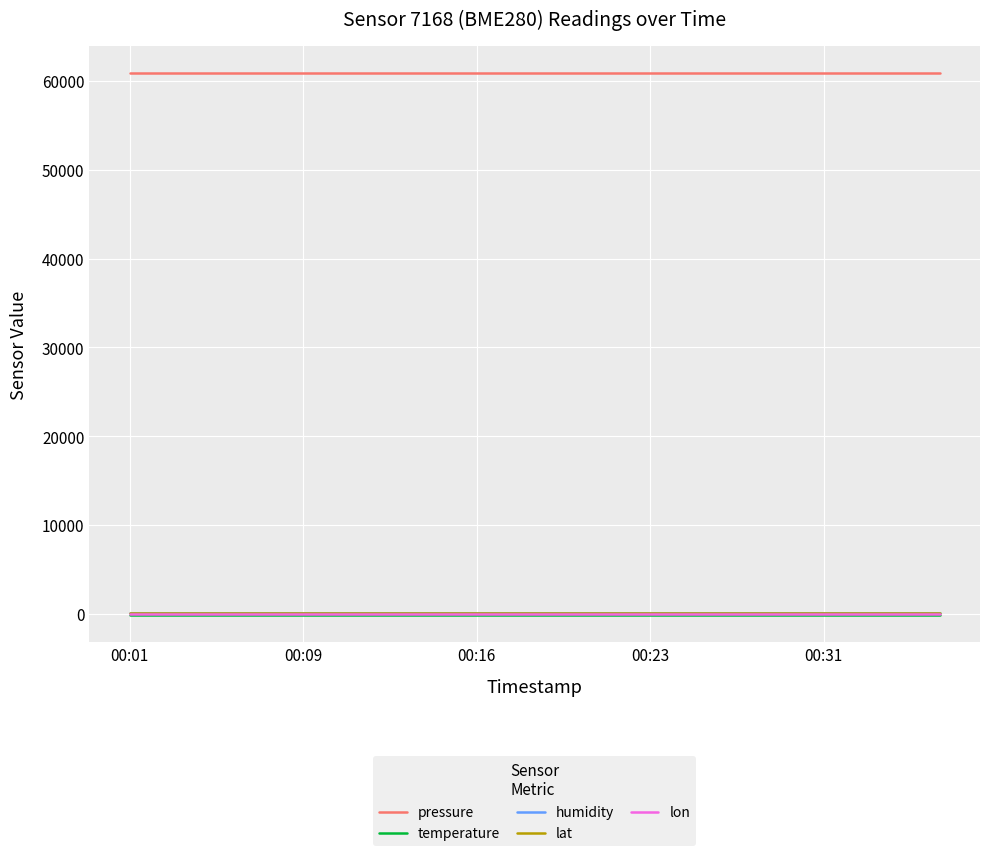

True or false: lat and temperature intersect in this chart.

False